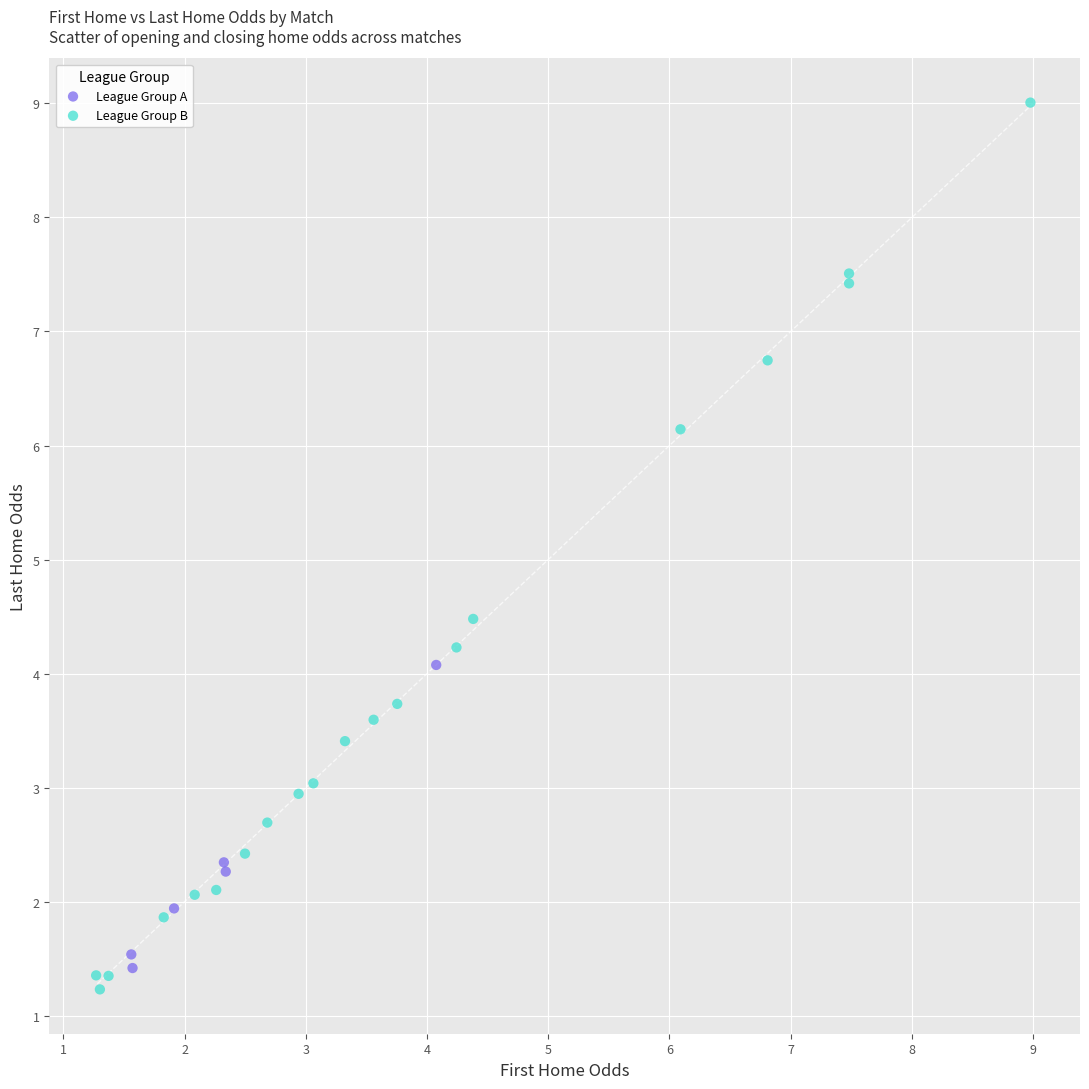

Which series contains the highest Y value?

League Group B